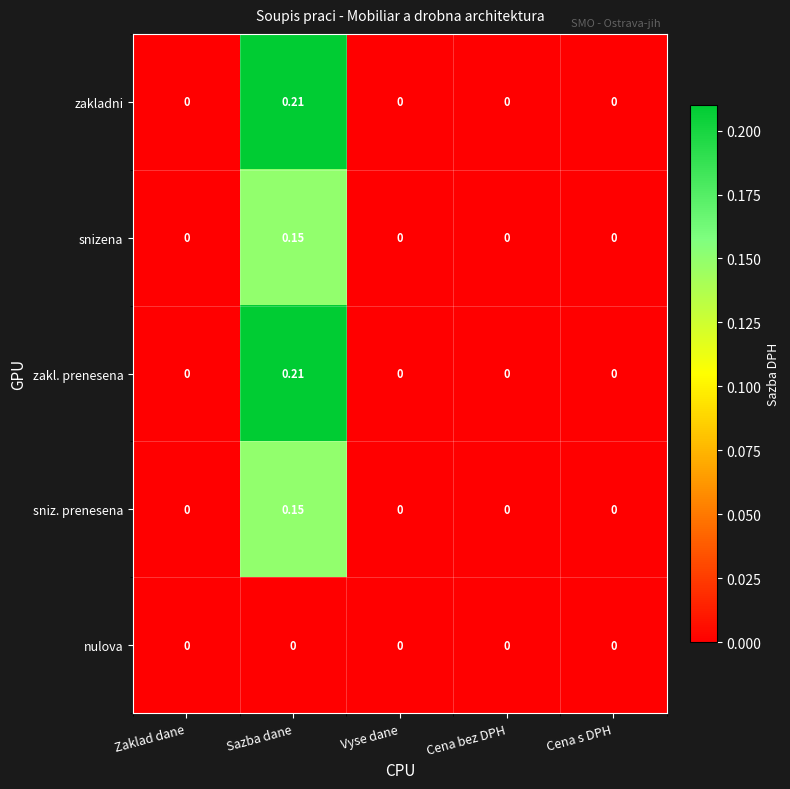

At which category is the sum across all series the highest?

Sazba dane